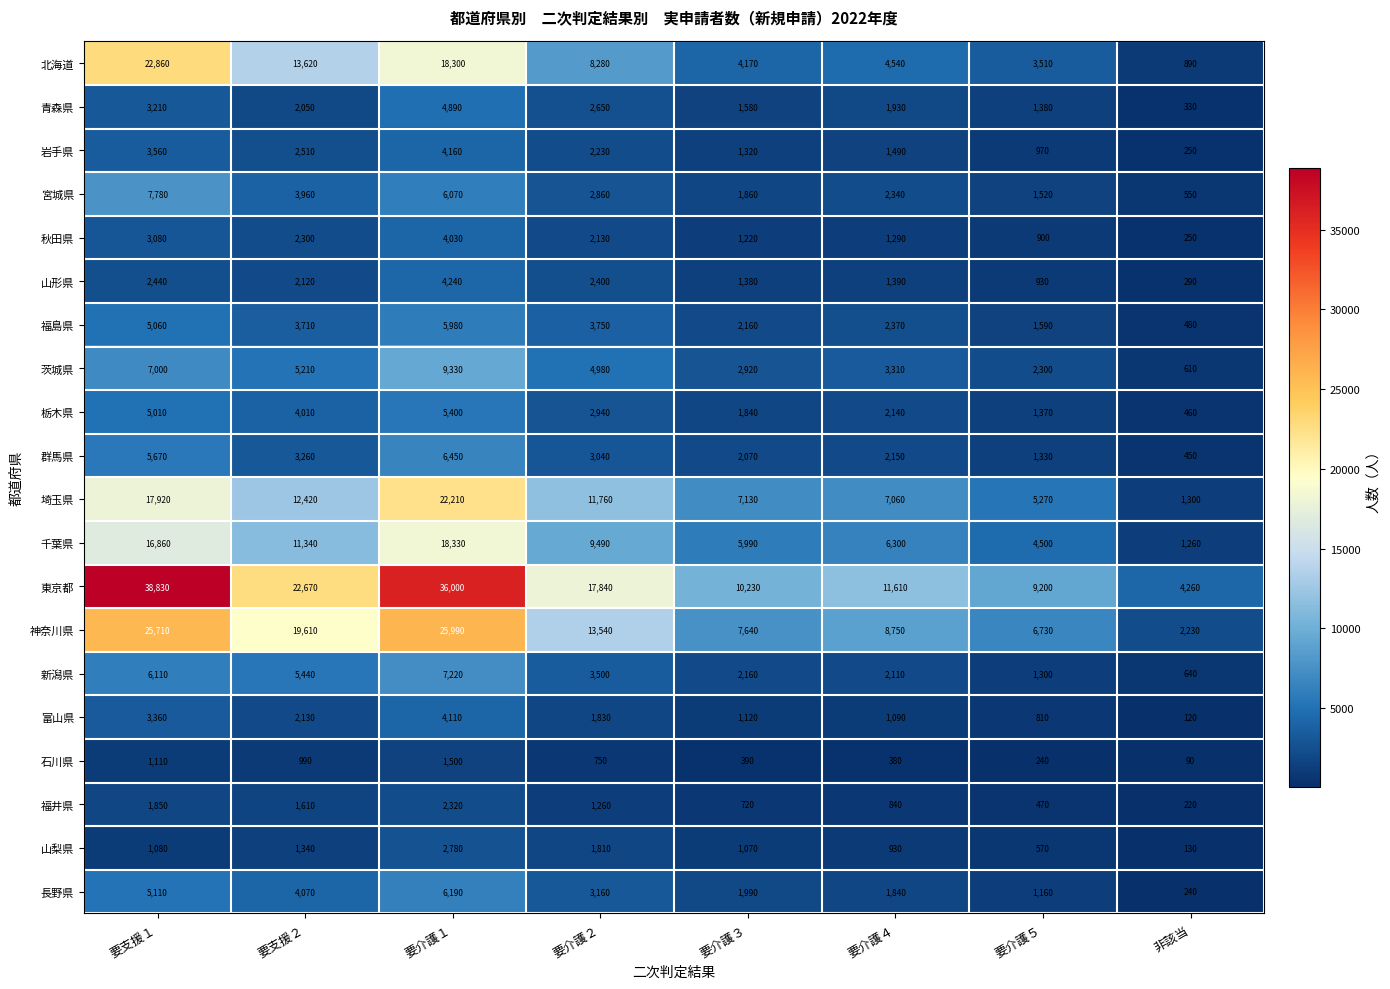

True or false: 群馬県 has a value of 2282 at 要介護５.

False